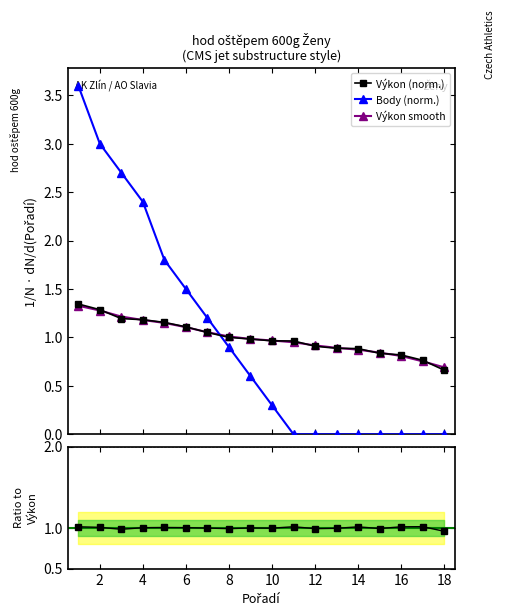

True or false: Výkon (norm.) and Body (norm.) cross at least once.

True